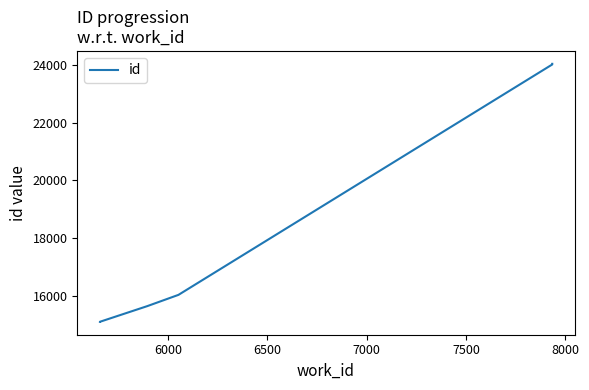

Count the number of values greater than 16041.

3